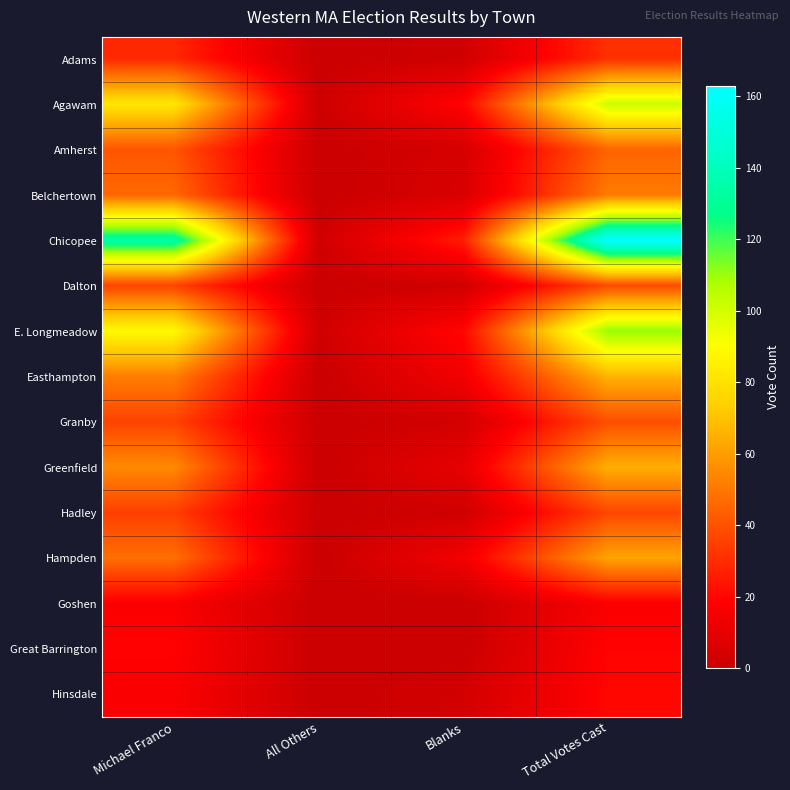

Which series has the largest total across all categories?

Chicopee